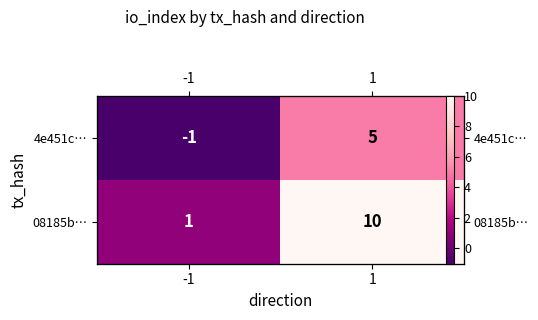

Which has a higher value, -1 or 1?

1